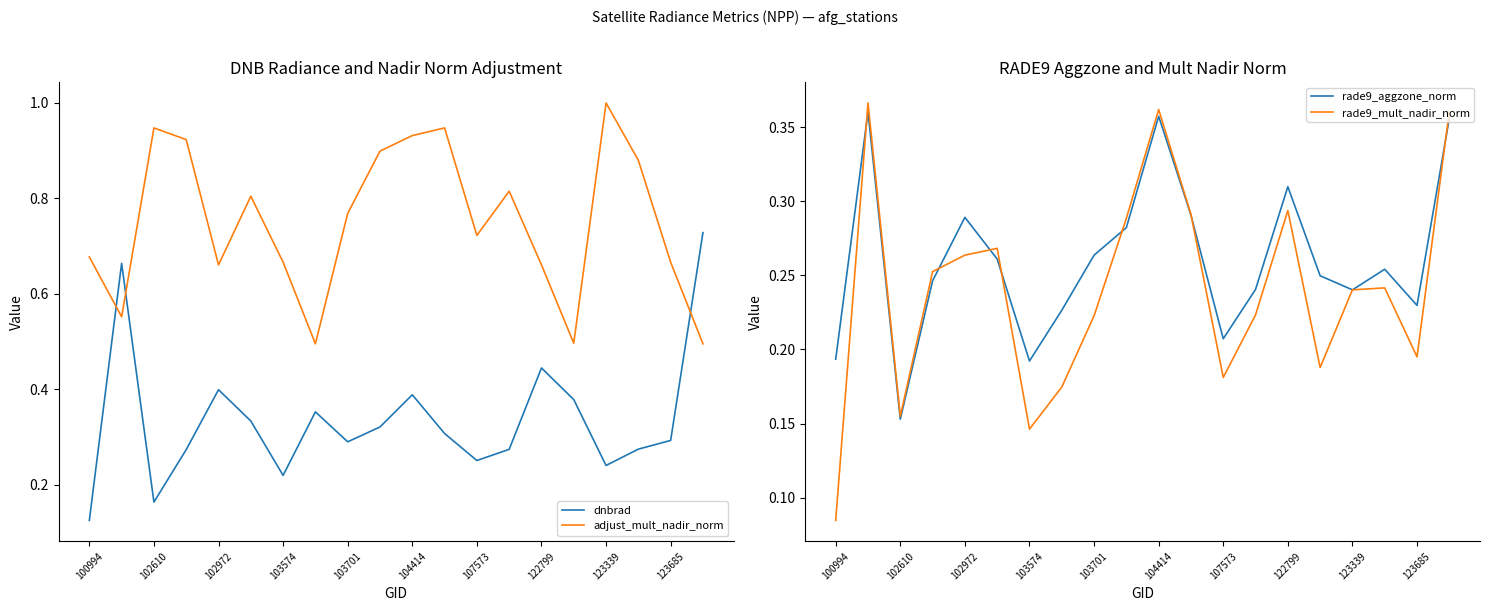

Which category has the lowest value in the dnbrad series?

100994